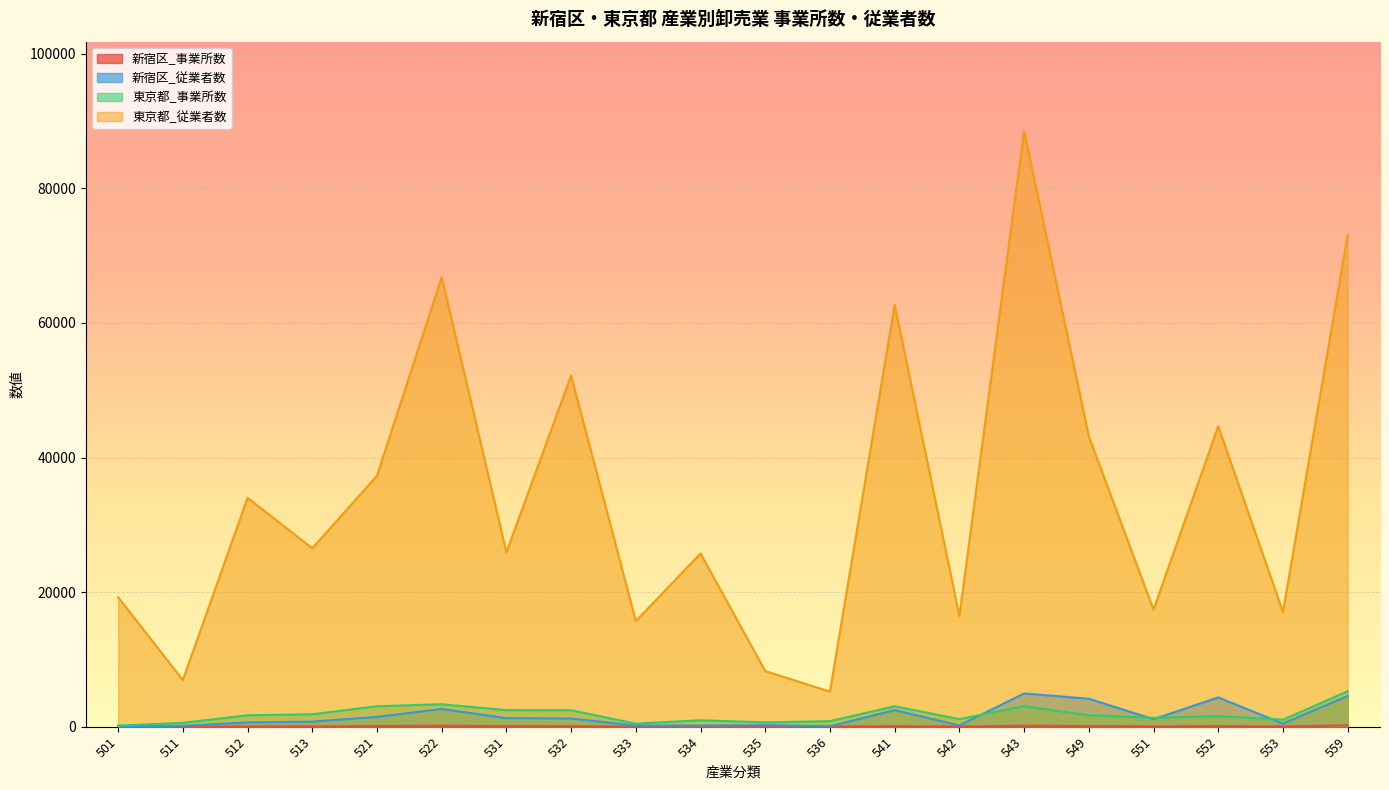

At which label does 東京都_事業所数 reach its minimum?

501